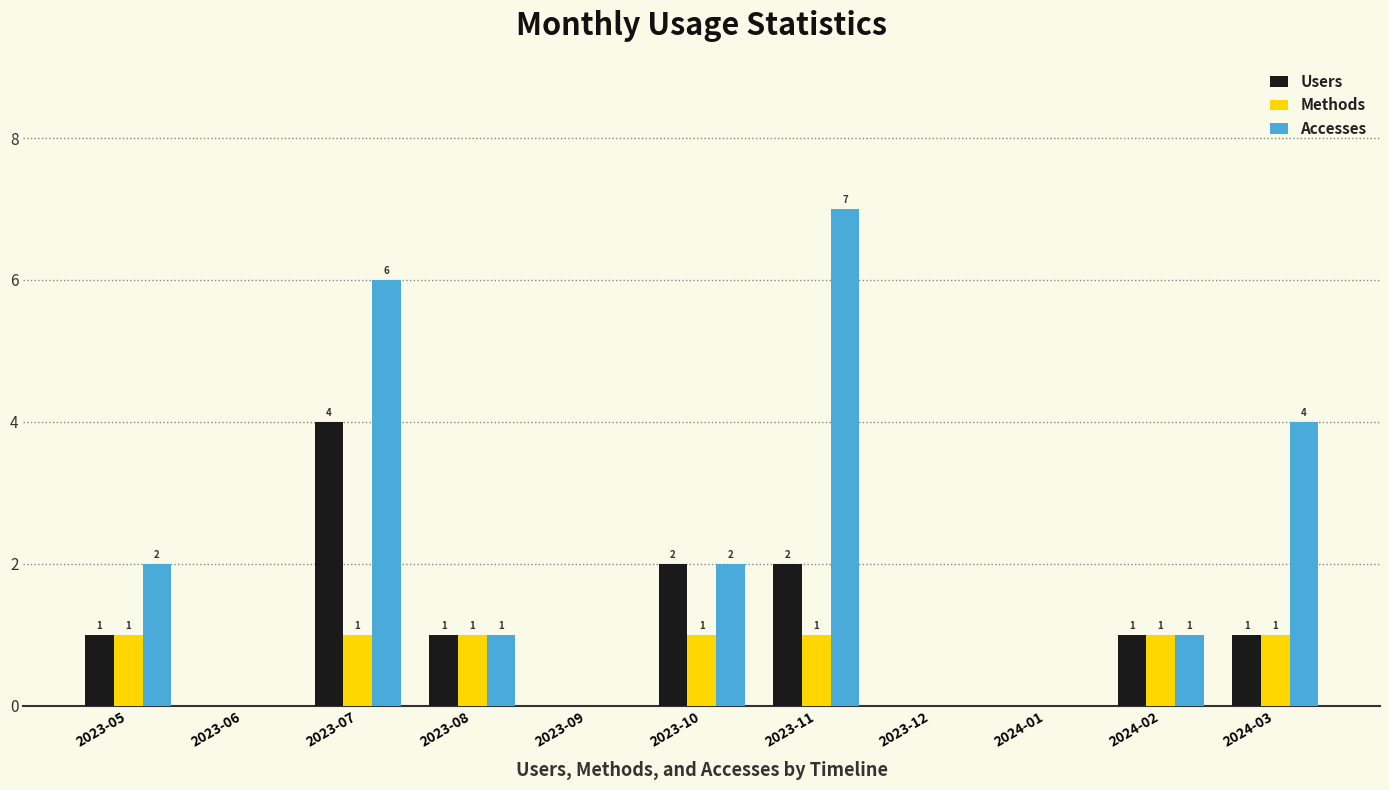

How many distinct data groups are displayed?

3